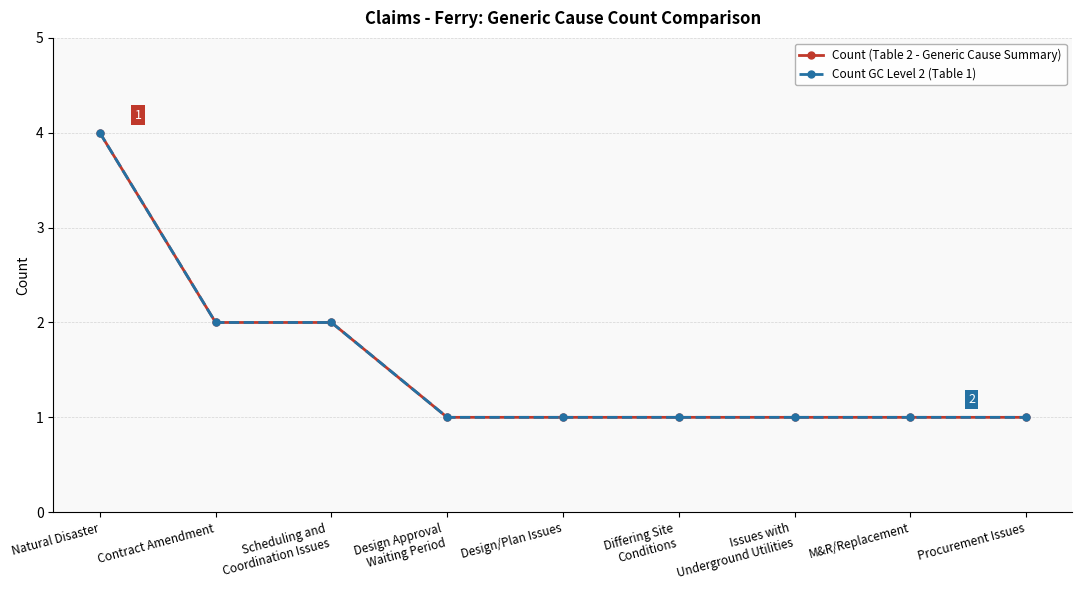

True or false: Count GC Level 2 (Table 1) and Count (Table 2 - Generic Cause Summary) intersect in this chart.

False